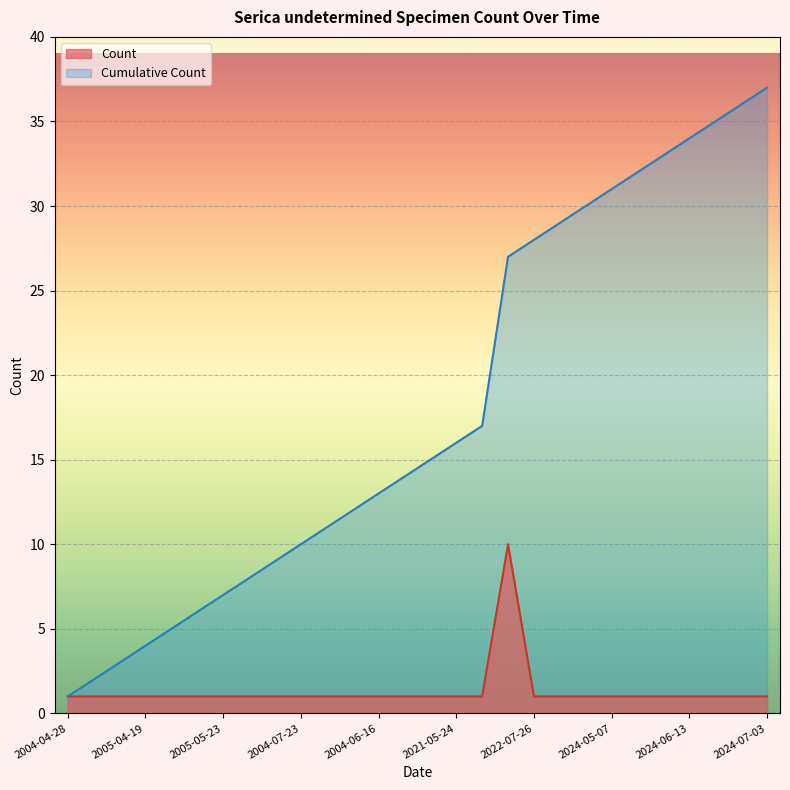

What is the label of the 16th point from the right?

2004-06-16